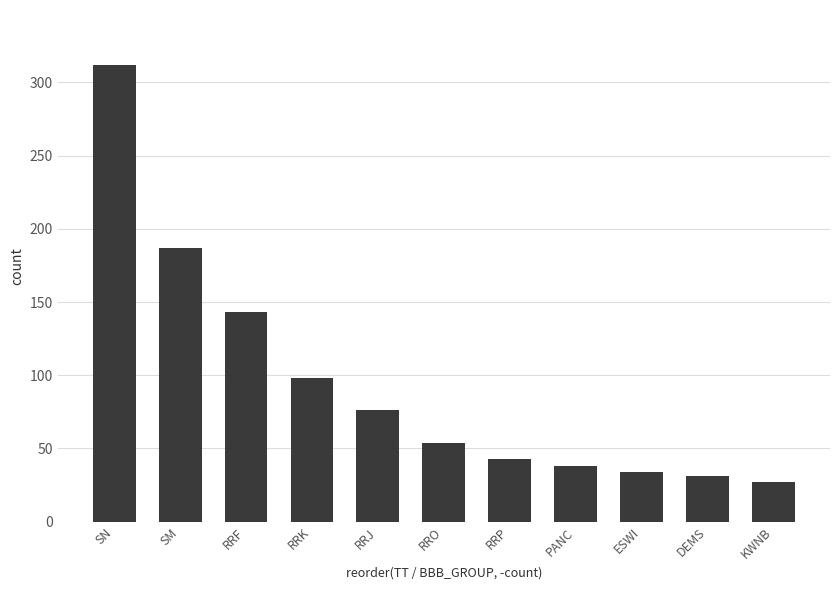

What is the difference between the second highest and minimum values?

160